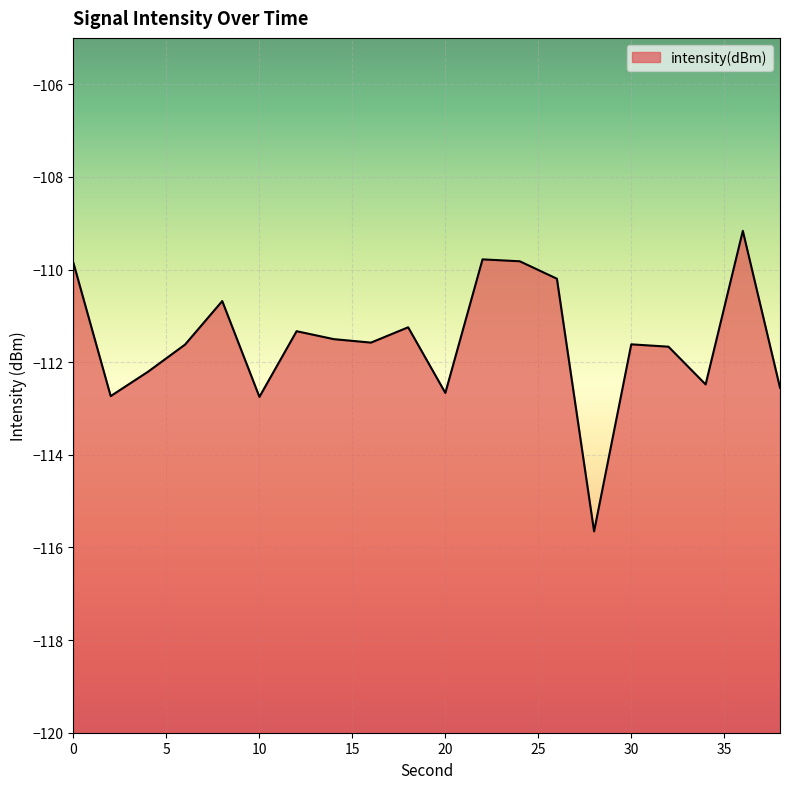

Reading left to right, what are all the values shown in this chart?

0=-109.9	2=-112.7	4=-112.2	6=-111.6	8=-110.7	10=-112.7	12=-111.3	14=-111.5	16=-111.6	18=-111.2	20=-112.7	22=-109.8	24=-109.8	26=-110.2	28=-115.7	30=-111.6	32=-111.7	34=-112.5	36=-109.2	38=-112.6